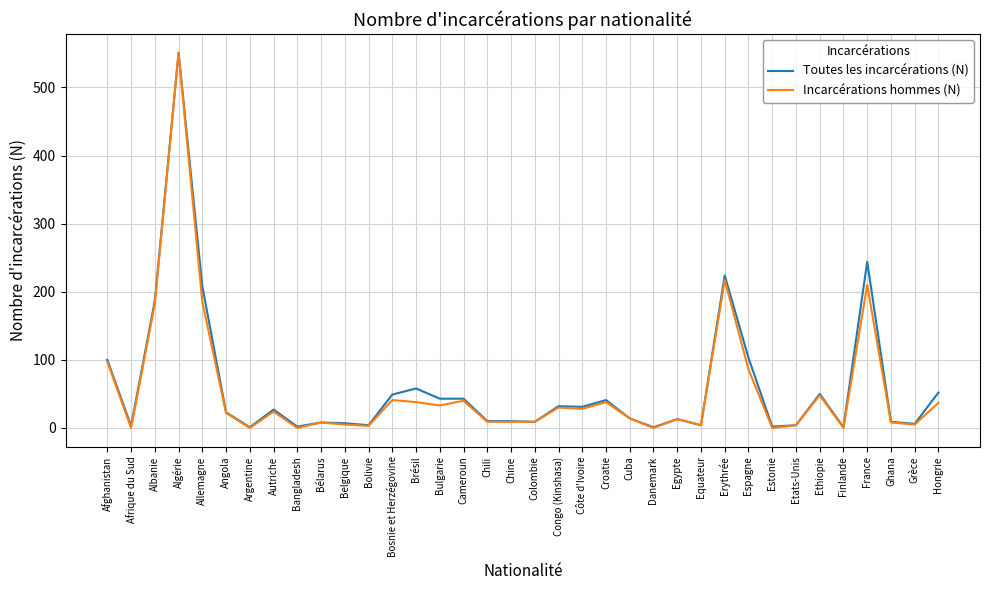

True or false: Incarcérations hommes (N) has a value of 24 at Autriche.

True